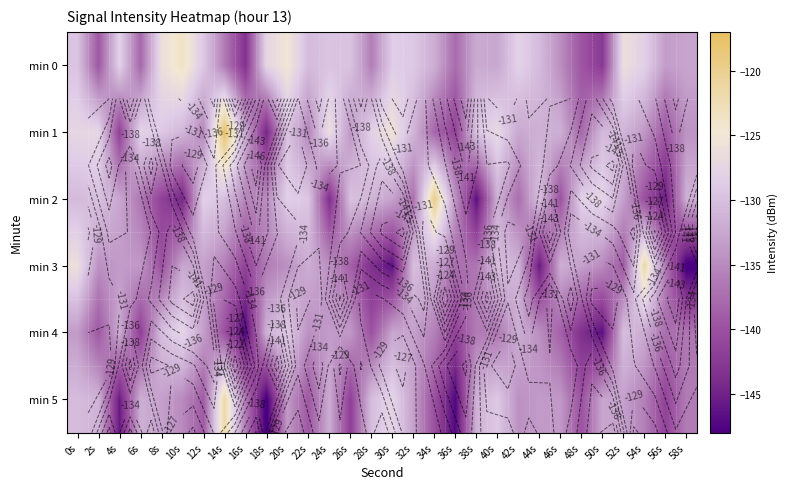

Is the value of min 2 at 34s greater than the value of min 1 at 8s?

Yes